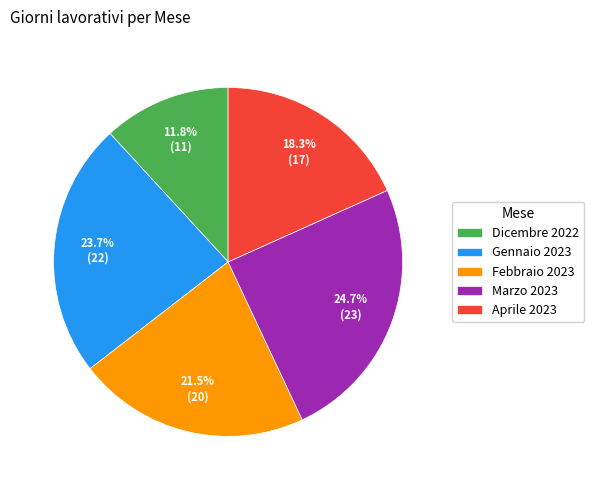

What percentage do Febbraio 2023 and Marzo 2023 together represent?

46.2%